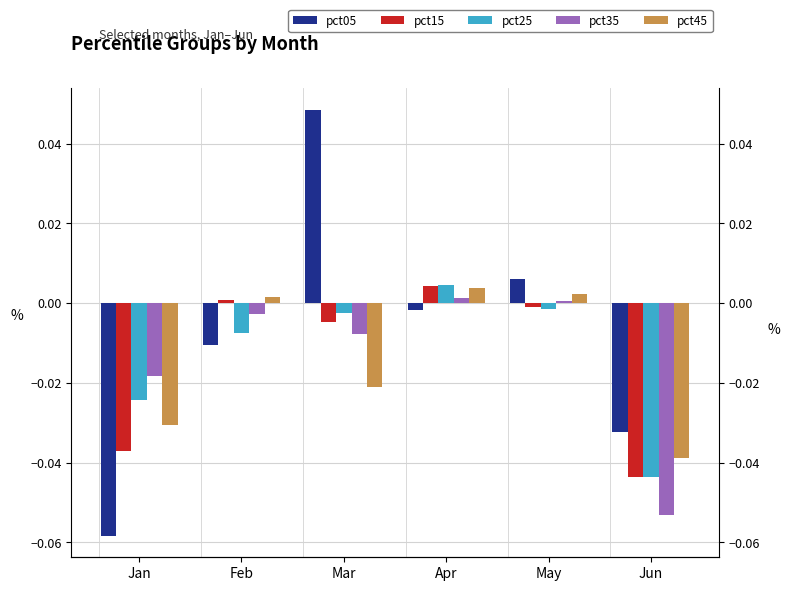

How many values in pct45 are above zero?

3